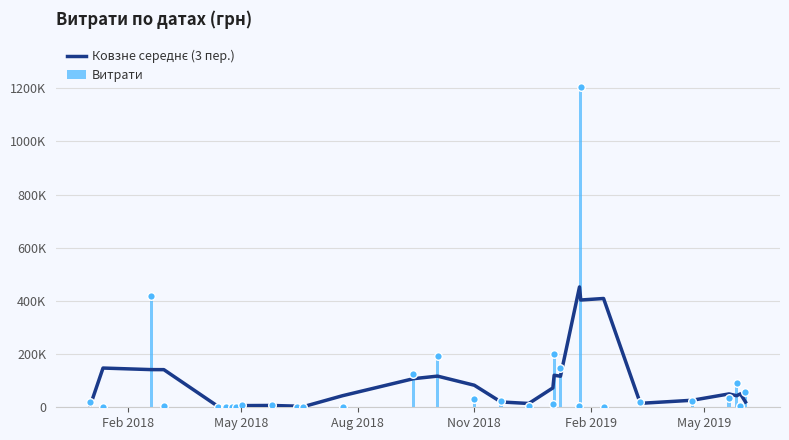

Which series reaches the maximum Y coordinate?

Витрати